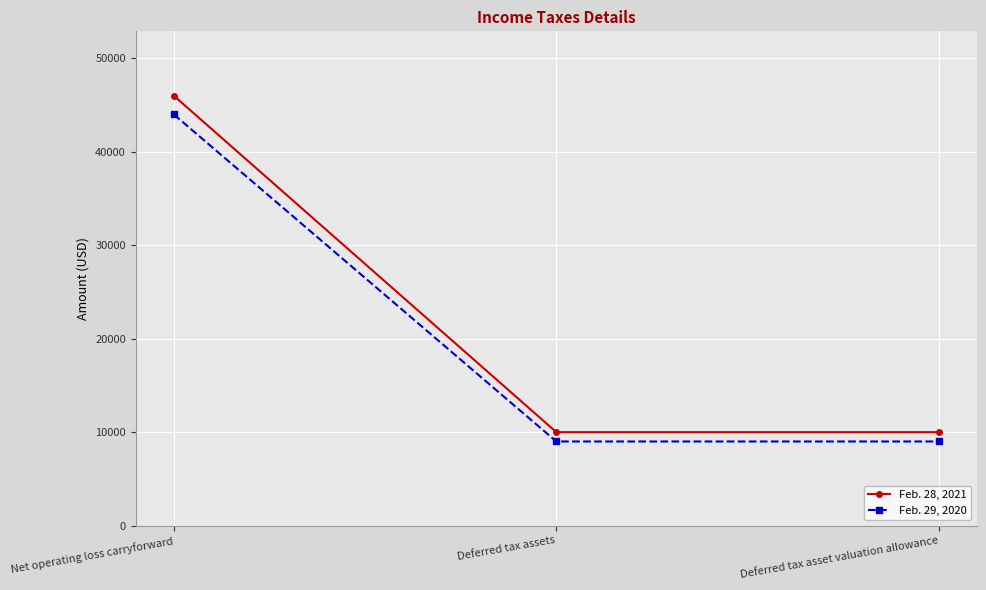

What is the sum of the Feb. 29, 2020 values at Deferred tax asset valuation allowance and Deferred tax assets?

18000